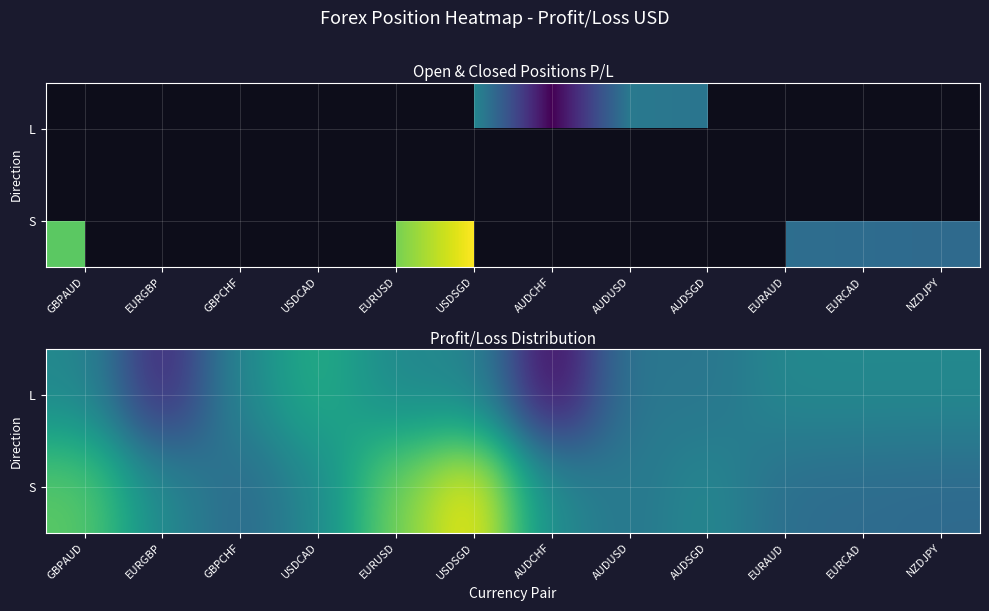

How many data points in L are less than 0?

5